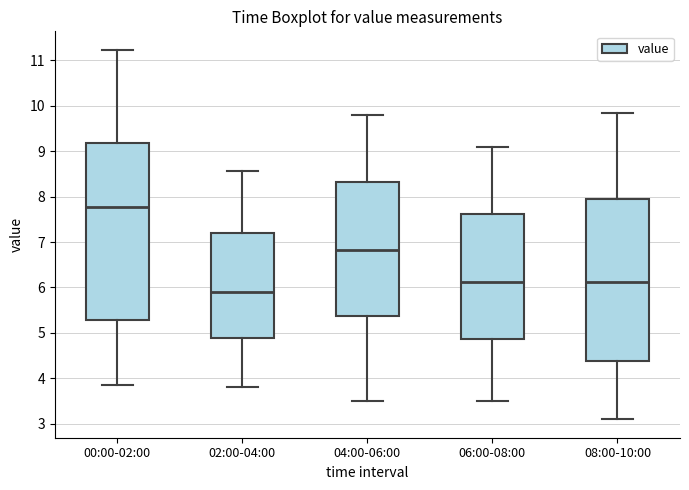

Reading left to right, read every box against the y-axis: the position of its median line, the range the box covers, and the ends of its whiskers. The values are not printed on the chart, so give them approximately, as read against the axis.

00:00-02:00: median 7.8, box 5.3 to 9.2, whiskers 3.9 to 11.2
02:00-04:00: median 5.9, box 4.9 to 7.2, whiskers 3.8 to 8.6
04:00-06:00: median 6.8, box 5.4 to 8.3, whiskers 3.5 to 9.8
06:00-08:00: median 6.1, box 4.9 to 7.6, whiskers 3.5 to 9.1
08:00-10:00: median 6.1, box 4.4 to 8.0, whiskers 3.1 to 9.9